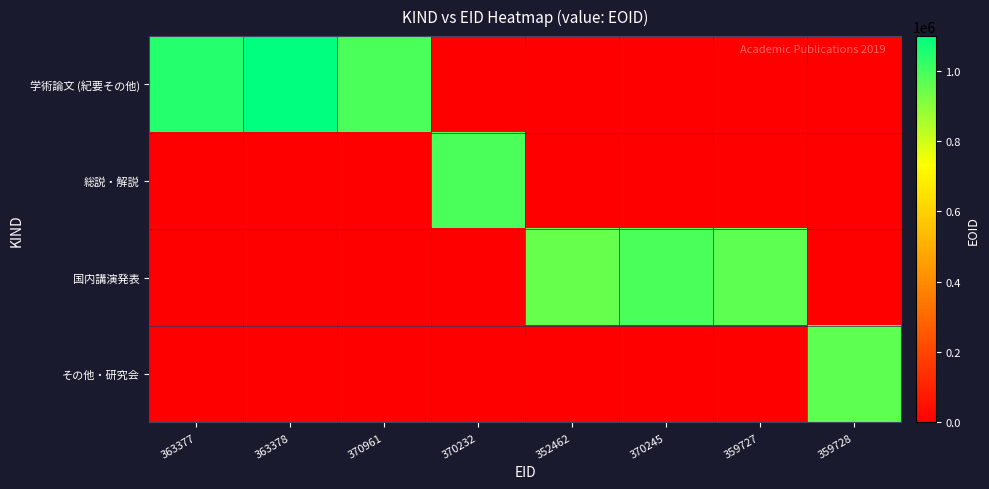

Which series has the largest total across all categories?

学術論文 (紀要その他)